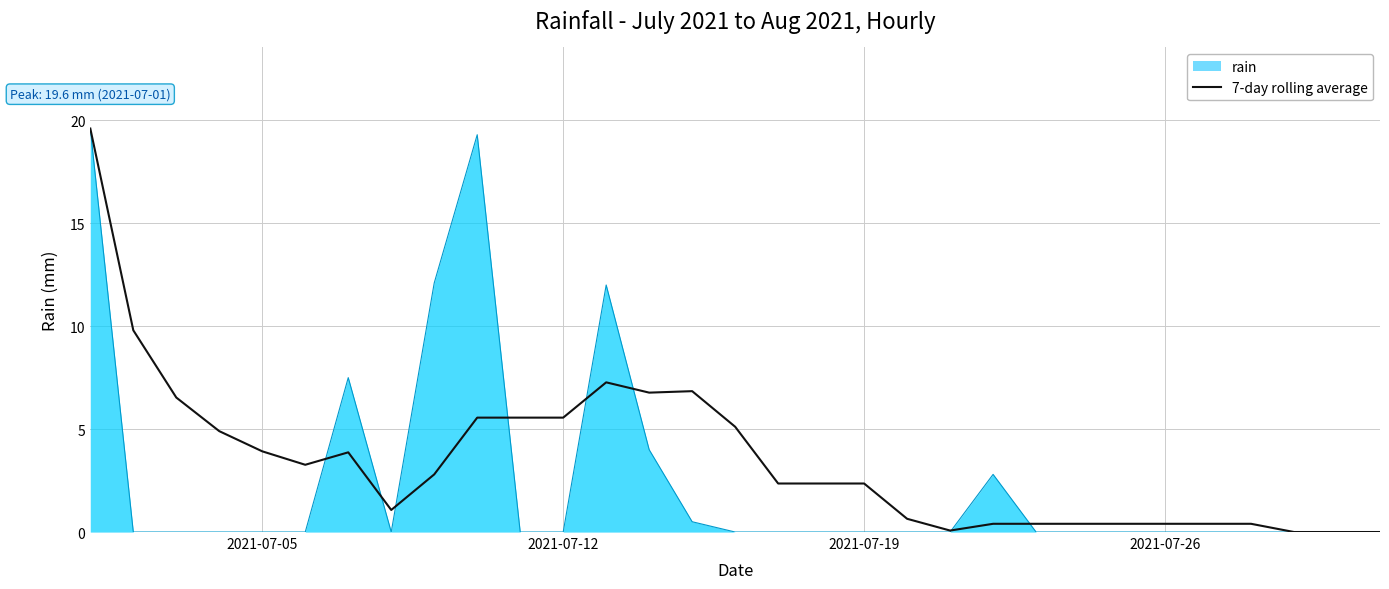

Is it true that rain equals 0.0 at 2021-07-05?

True